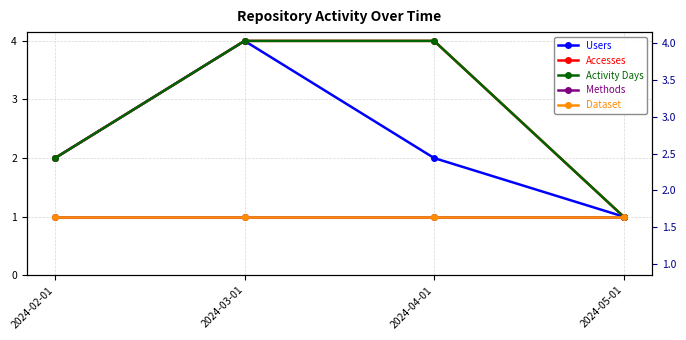

Rank the series at 2024-02-01 from lowest to highest value.

Methods, Dataset, Users, Accesses, Activity Days